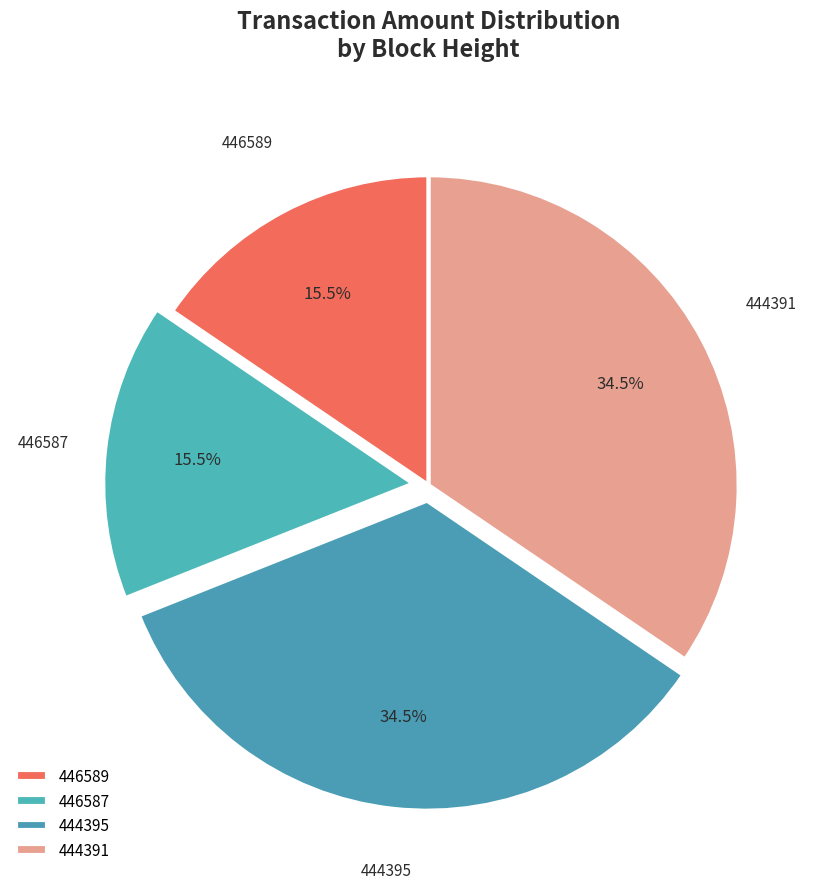

What is the total percentage of 446587 and 444391?

50.0%